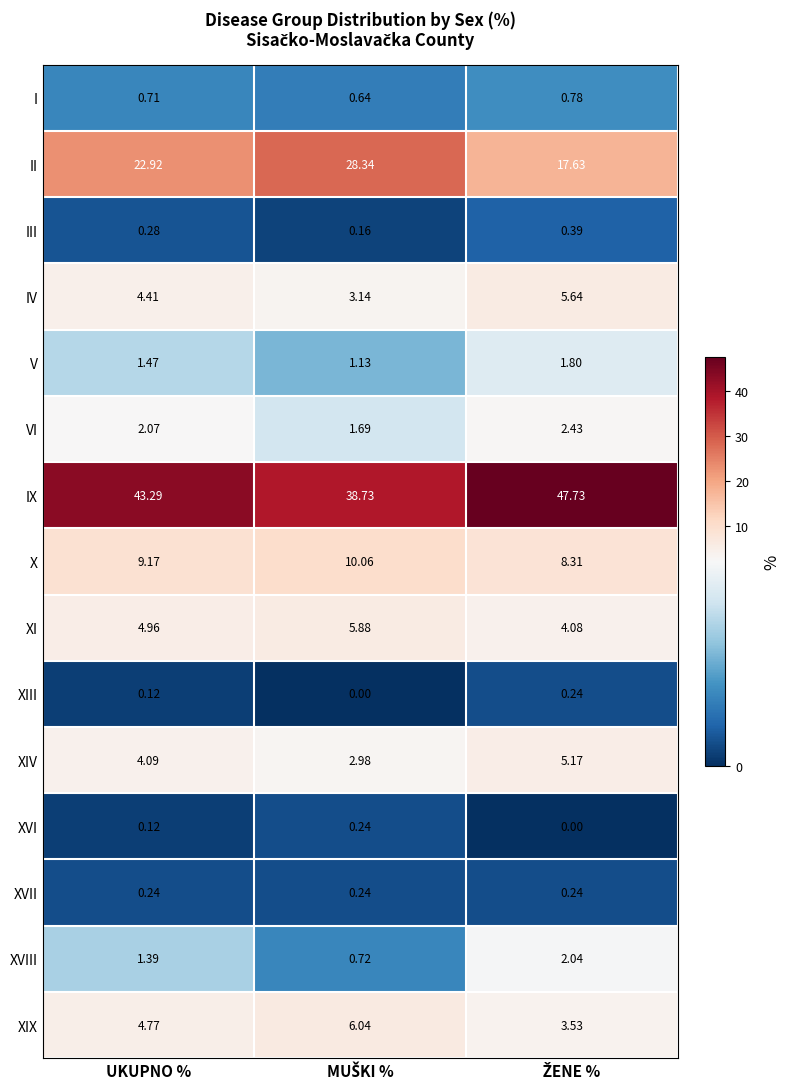

What is the spread (max minus min) of values at UKUPNO %?

43.2